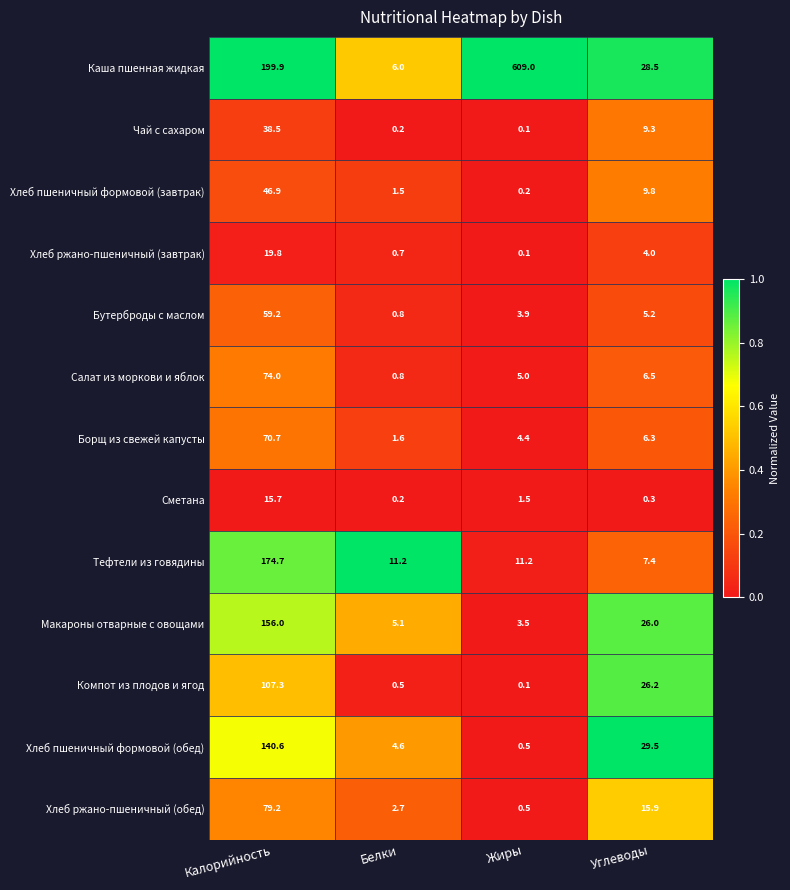

Between Белки and Углеводы, which series saw the biggest shift?

Компот из плодов и ягод